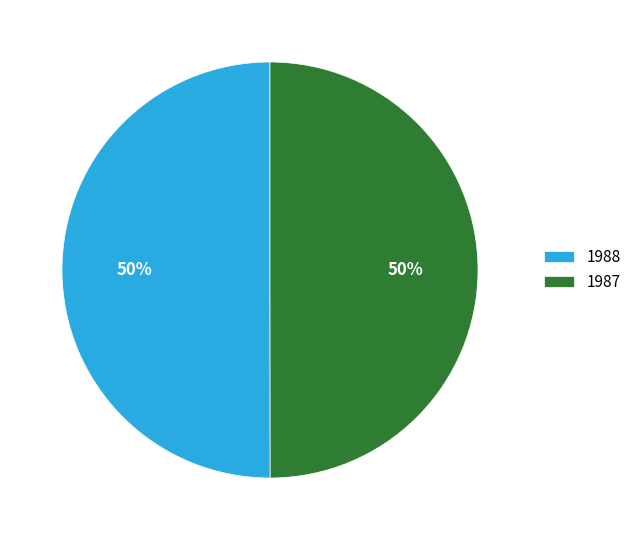

Is the sum of 1988 and 1987 greater than half?

Yes